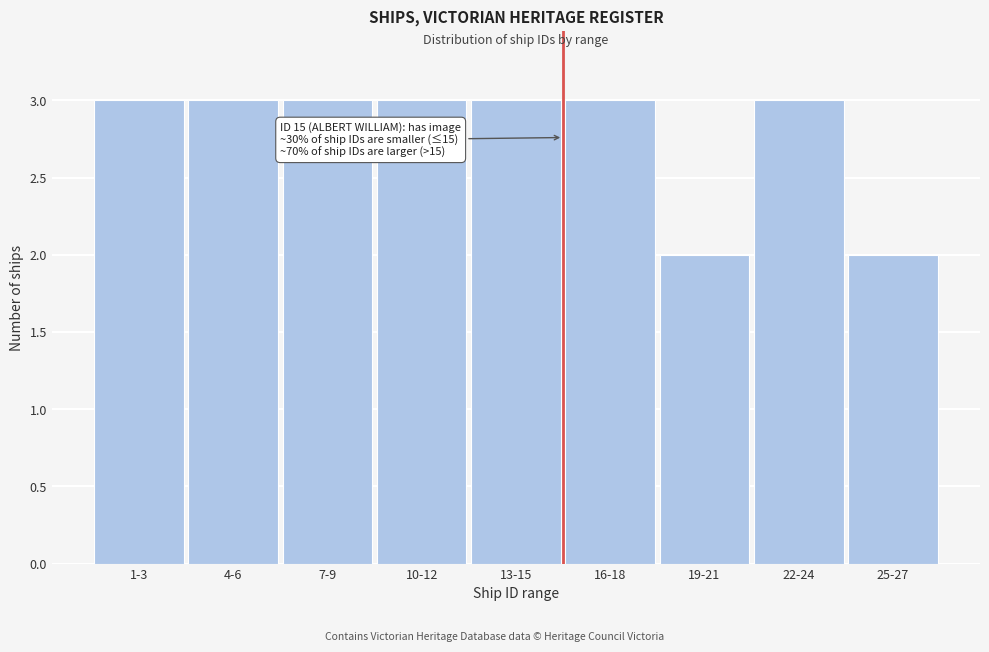

Reading left to right, extract all data points from this chart.

1-3=3	4-6=3	7-9=3	10-12=3	13-15=3	16-18=3	19-21=2	22-24=3	25-27=2